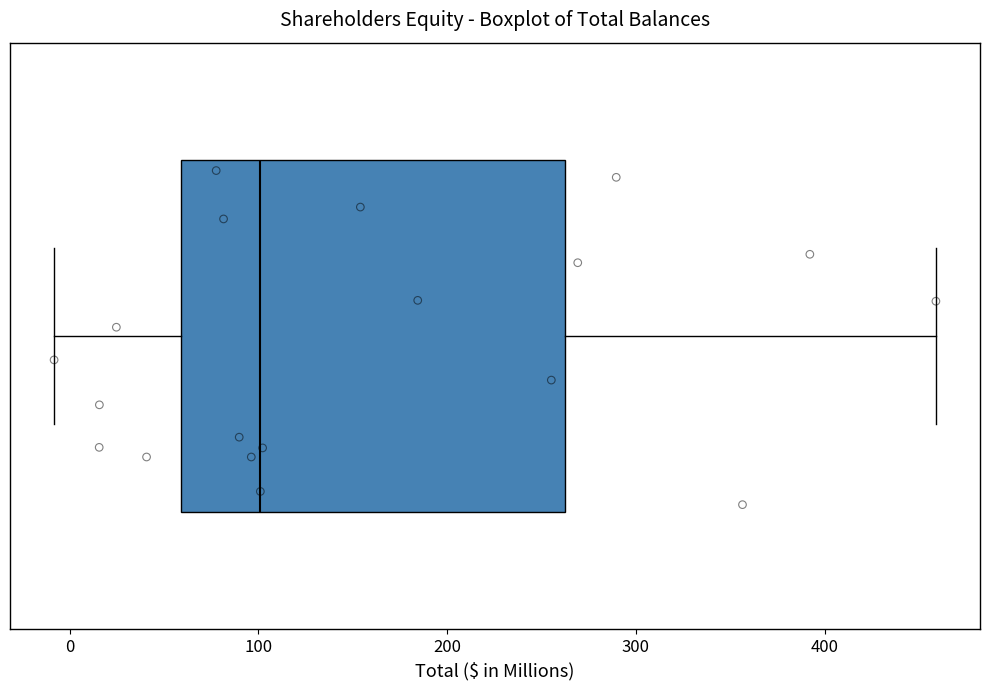

Read this box plot against the x-axis: the position of the median line, the range covered by the box, and the ends of both whiskers. The values are not printed on the chart, so give them approximately, as read against the axis.

median 100, box 60 to 260, whiskers -10 to 460